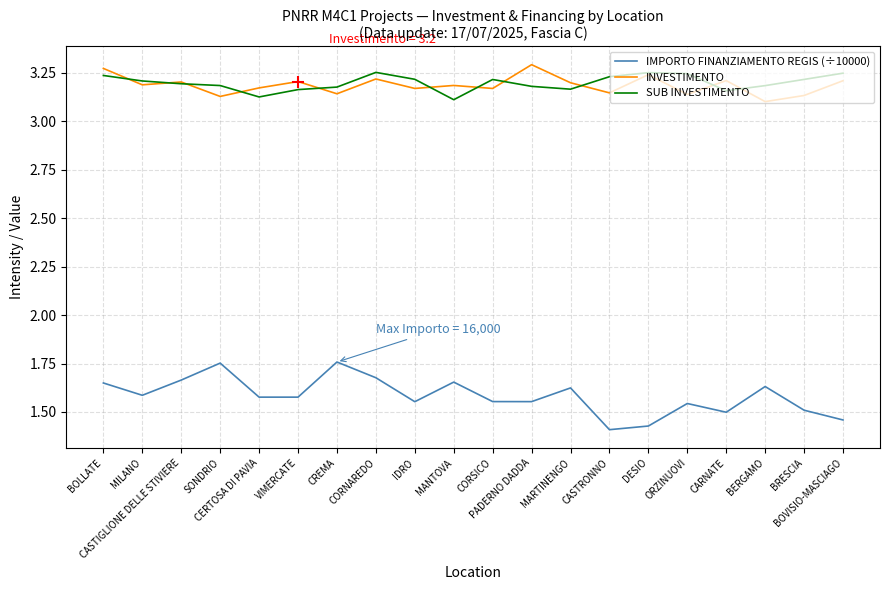

What is the sum of all IMPORTO FINANZIAMENTO REGIS (÷10000) values?

31.7